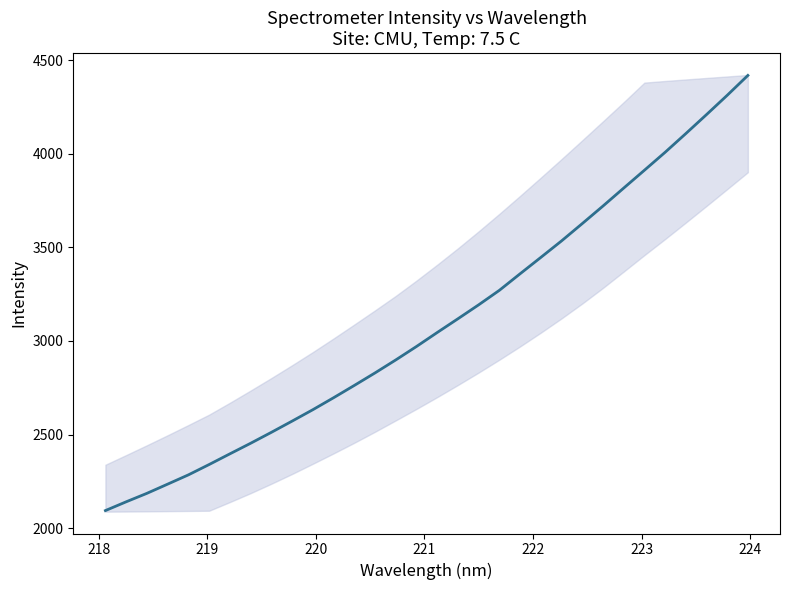

Does the chart have visible grid lines?

No